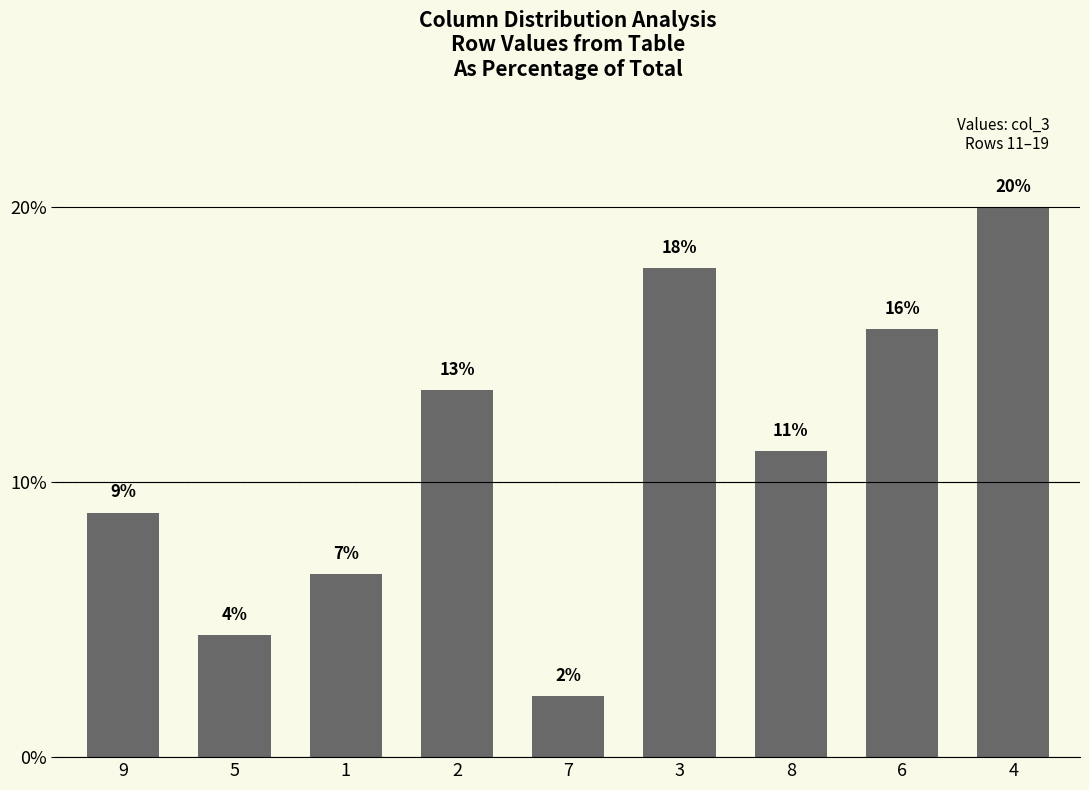

The value at 6 is 23.8. True or false?

False